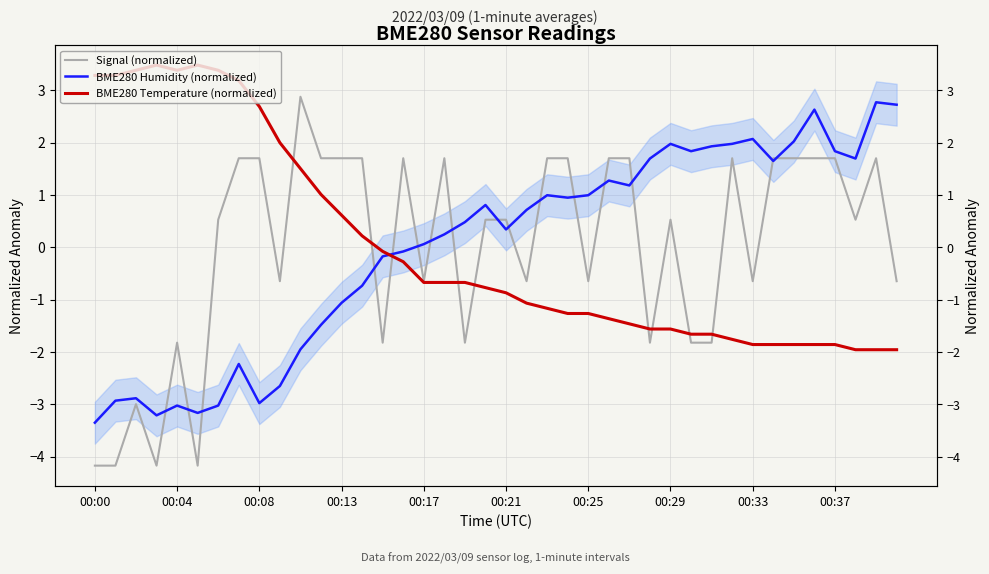

Which series has the widest spread of values?

Signal (normalized)